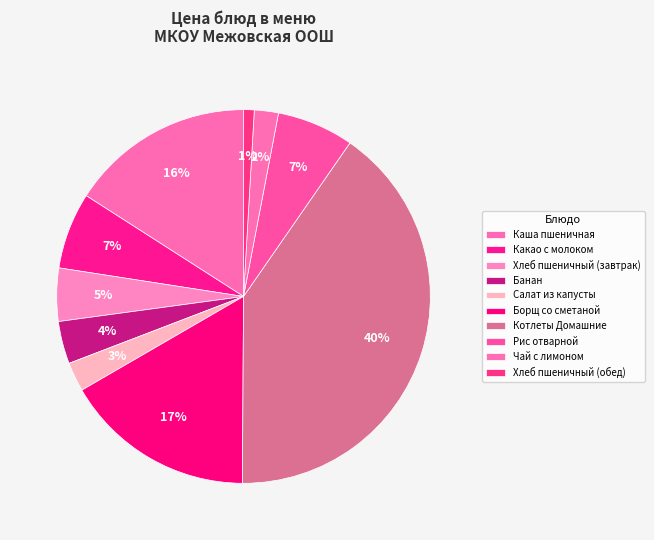

How many slices are in this pie chart?

10